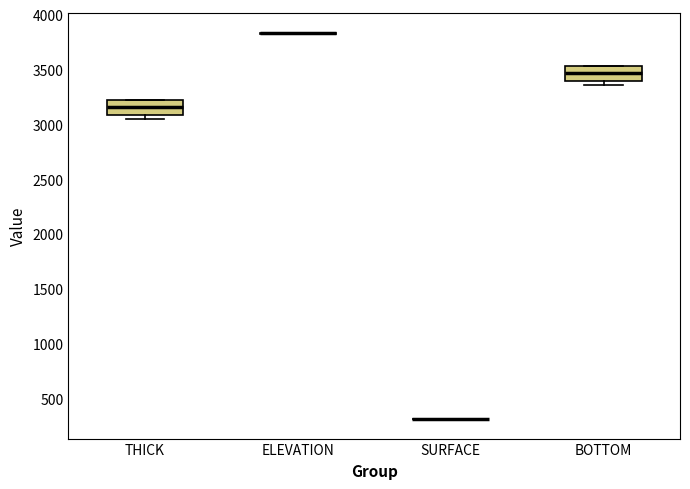

Reading left to right, read every box against the y-axis: the position of its median line, the range the box covers, and the ends of its whiskers. The values are not printed on the chart, so give them approximately, as read against the axis.

THICK: median 3150, box 3100 to 3200, whiskers 3050 to 3200
ELEVATION: box collapsed to a line at 3850, whiskers 3800 to 3850
SURFACE: box collapsed to a line at 300, whiskers 300 to 300
BOTTOM: median 3450, box 3400 to 3550, whiskers 3350 to 3550